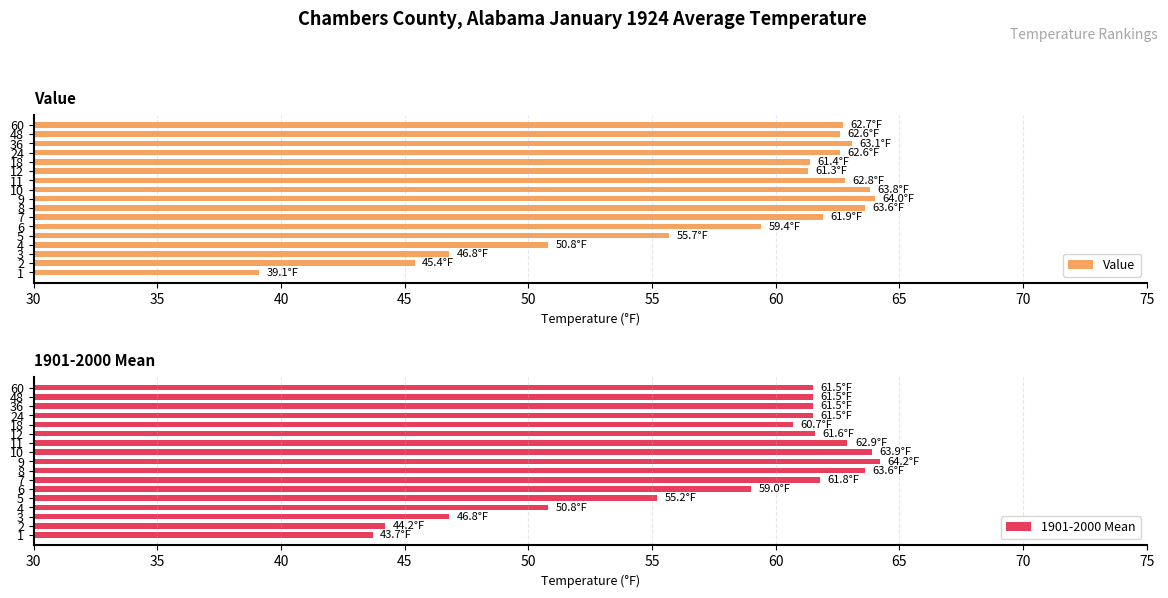

Rank the series by their maximum value, from lowest to highest.

Value, 1901-2000 Mean